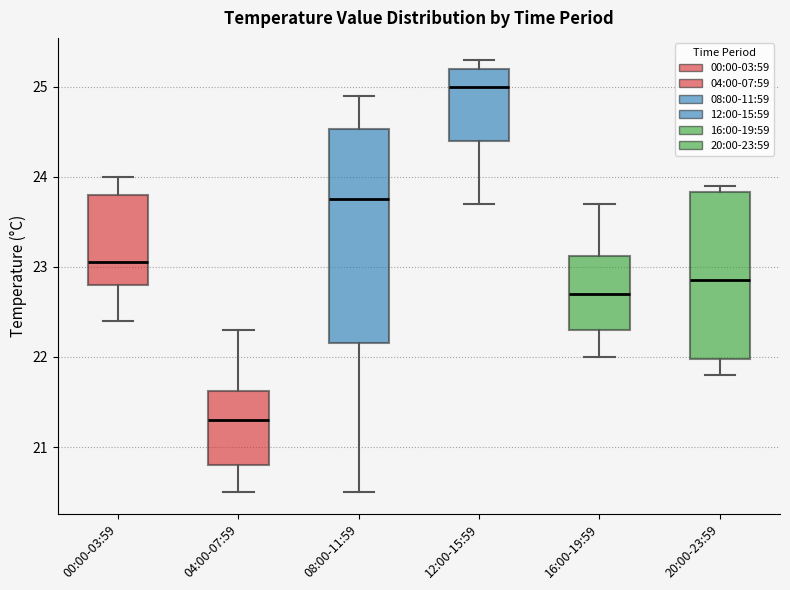

Where does the median line of the box for 20:00-23:59 sit on the y-axis? The values are not printed on the chart, so give them approximately, as read against the axis.

22.9